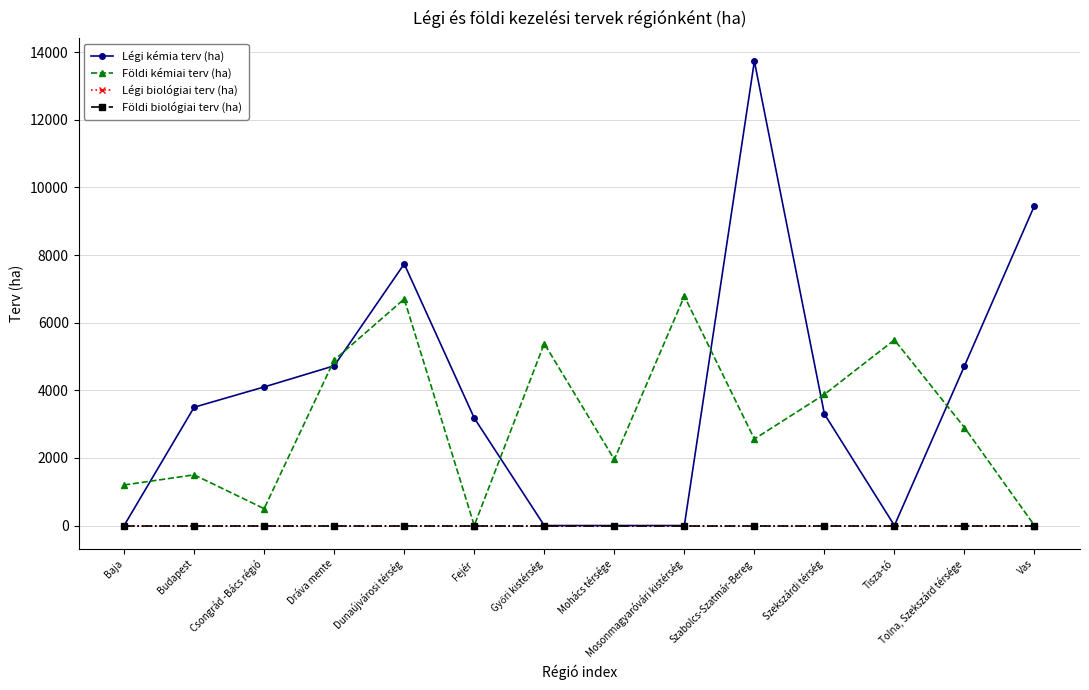

Does the chart have visible grid lines?

Yes